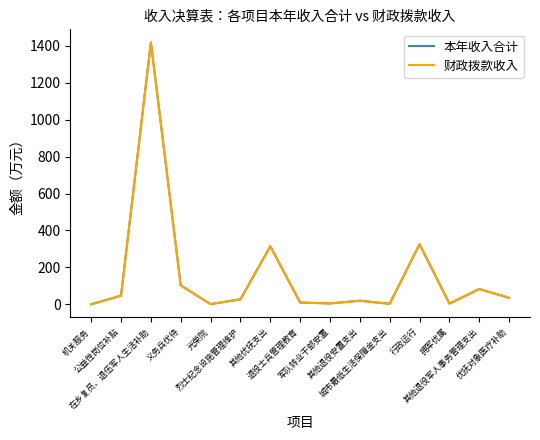

Does the chart have visible grid lines?

No